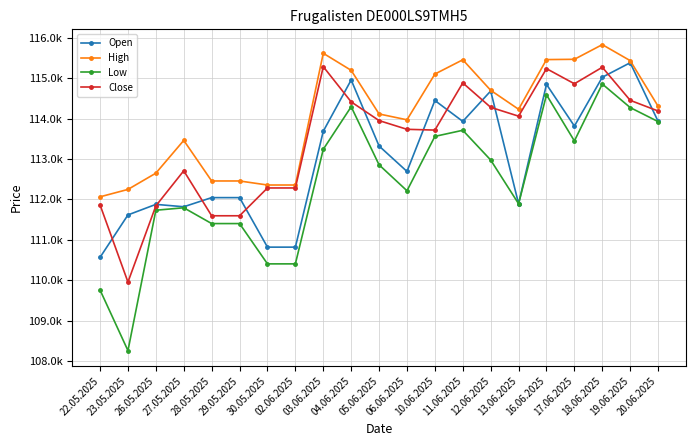

What is the total value across all series at 23.05.2025?

442077